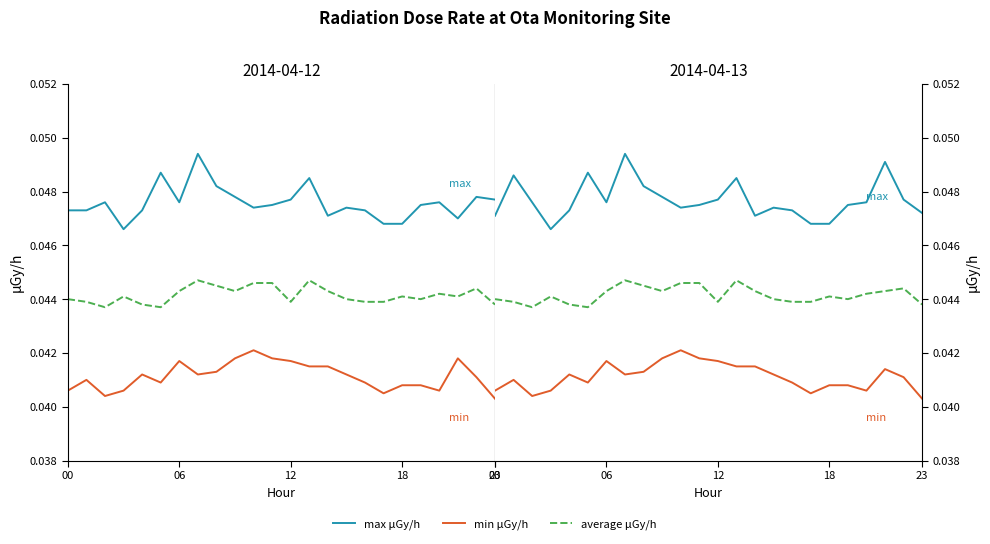

Count the number of data series in this chart.

3